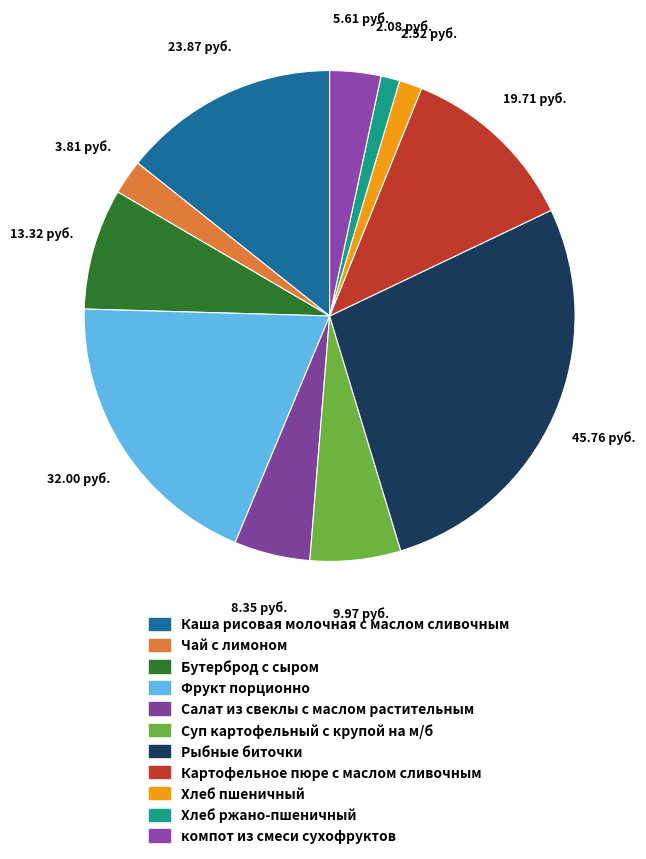

What portion of the pie excludes Картофельное пюре с маслом сливочным?

88.2%